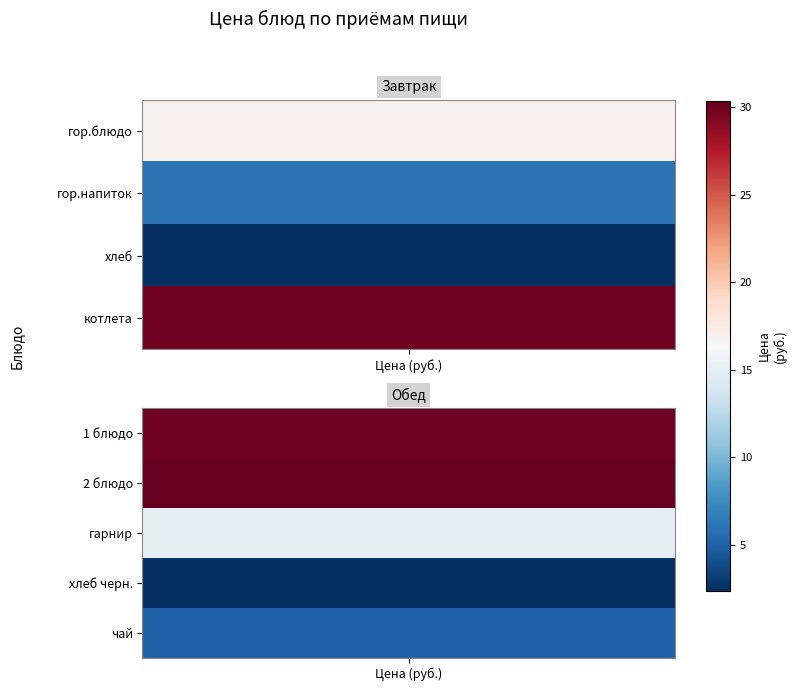

What is the lowest value of the Завтрак series?

2.4